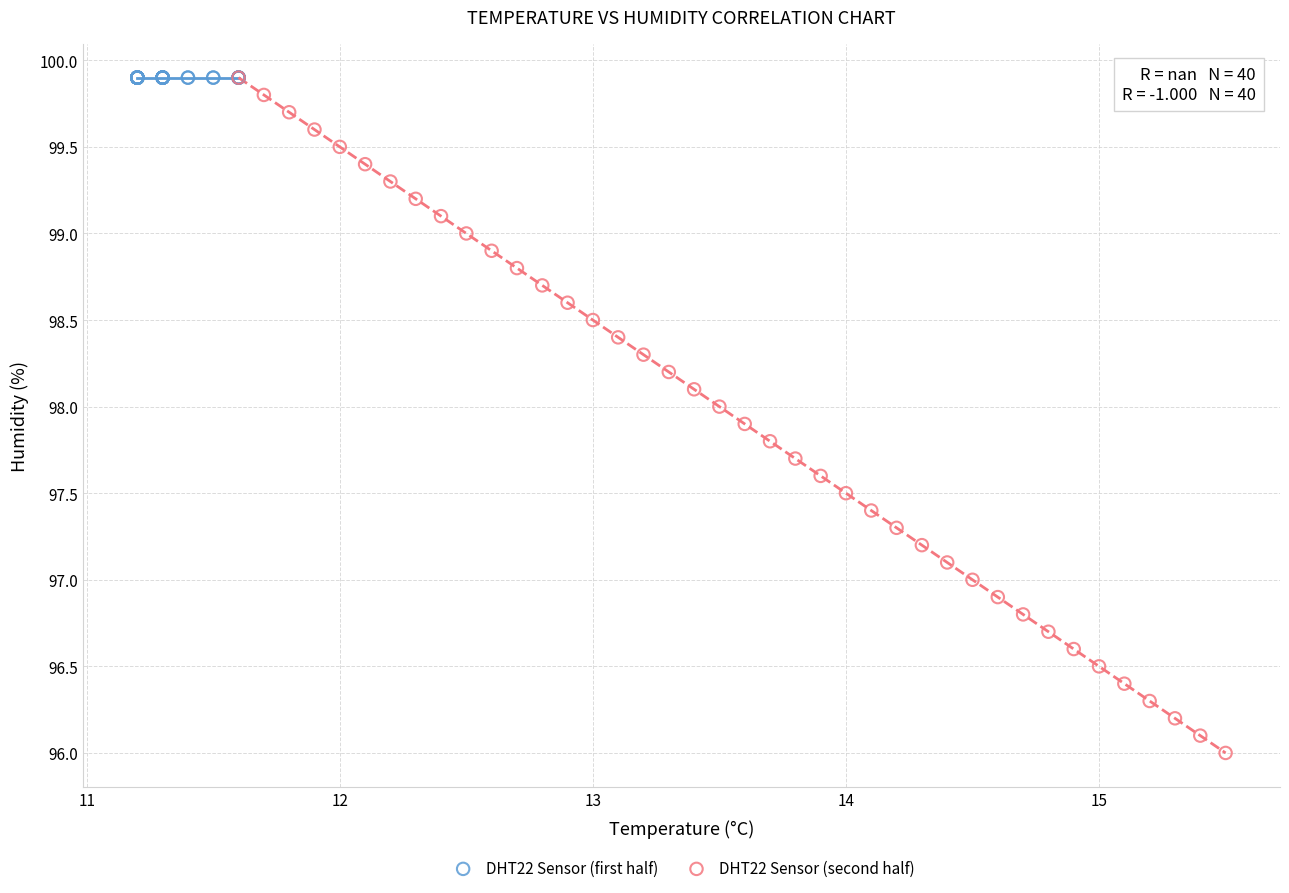

Which series reaches the minimum Y coordinate?

DHT22 Sensor (second half)